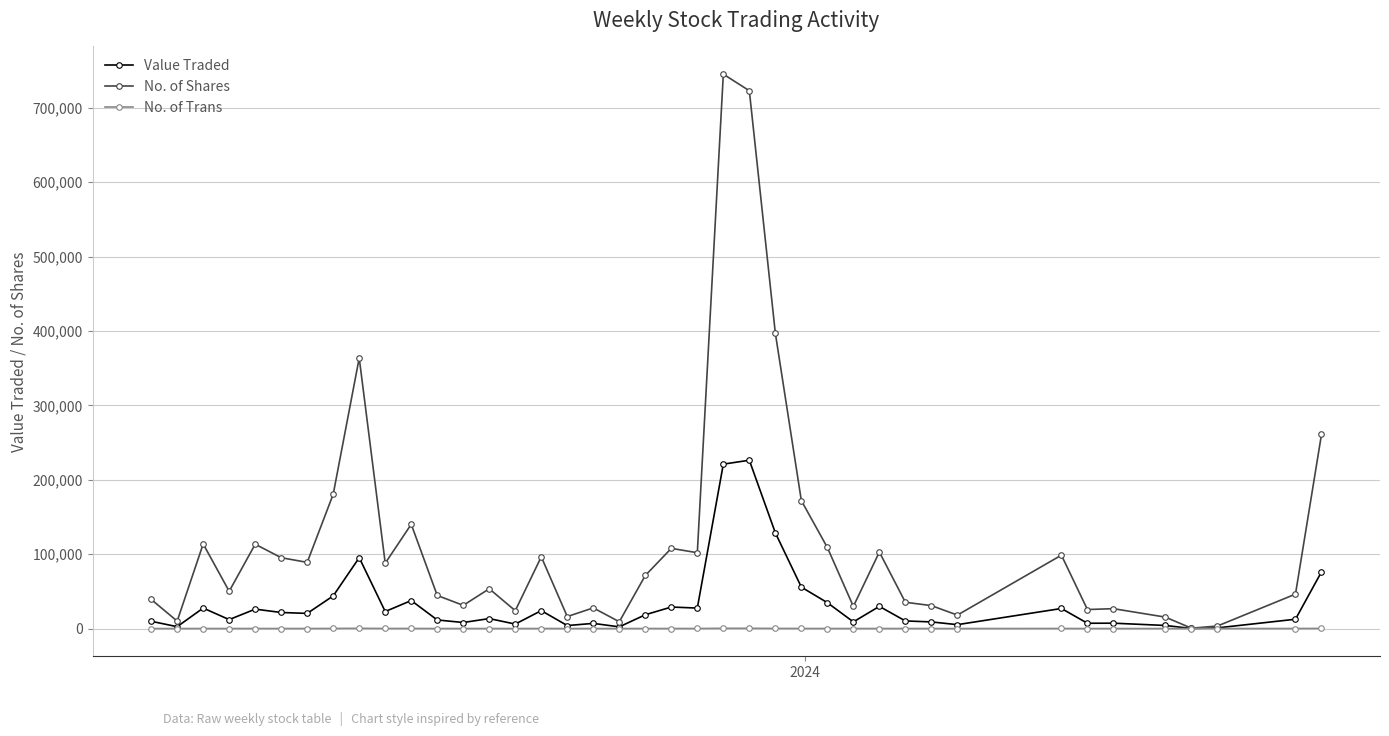

Which series has the widest spread of values?

No. of Shares